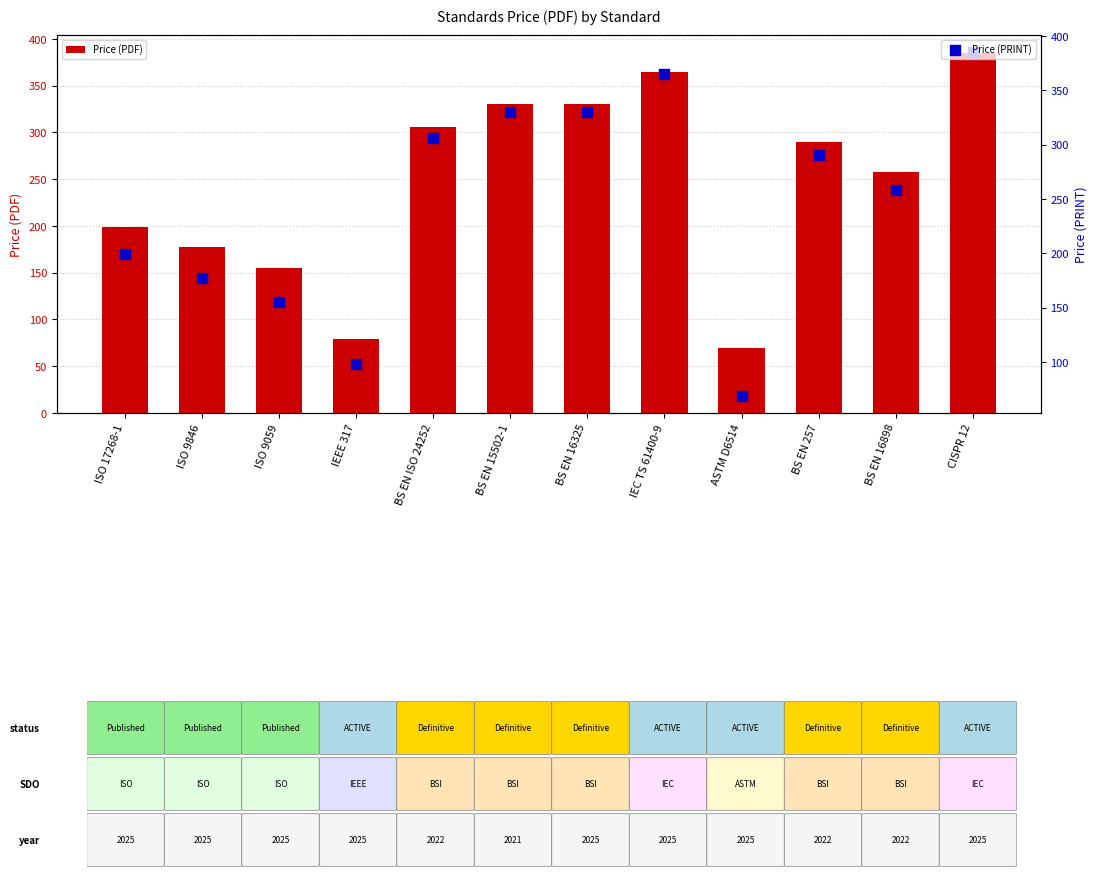

Which series contains the highest Y value?

Price (PDF)